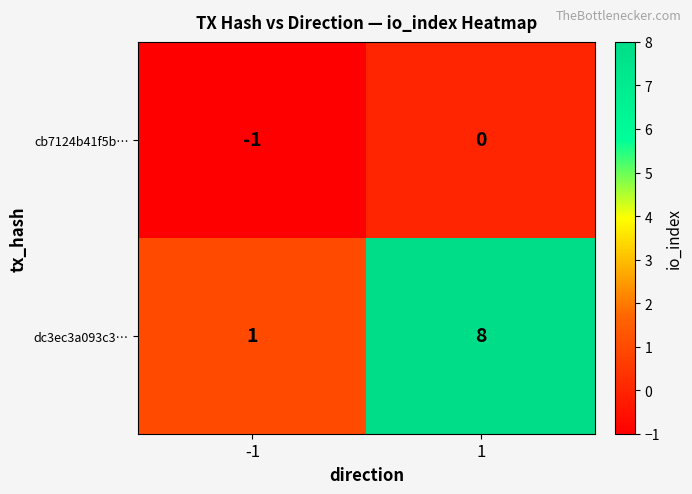

The cb7124b41f5b… series shows 0 at 1. True or false?

True